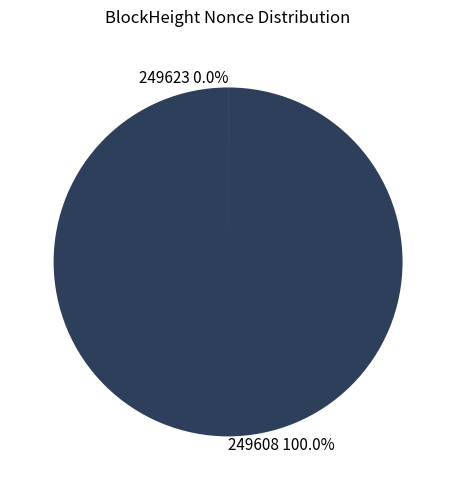

Is there any slice that represents more than half of the pie?

Yes